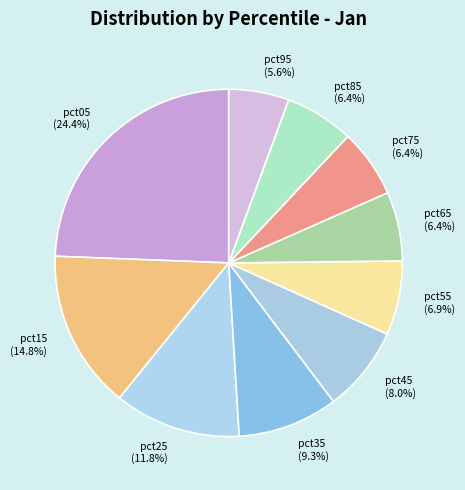

Approximately how many times larger is the value at pct25 compared to pct05?

0.5